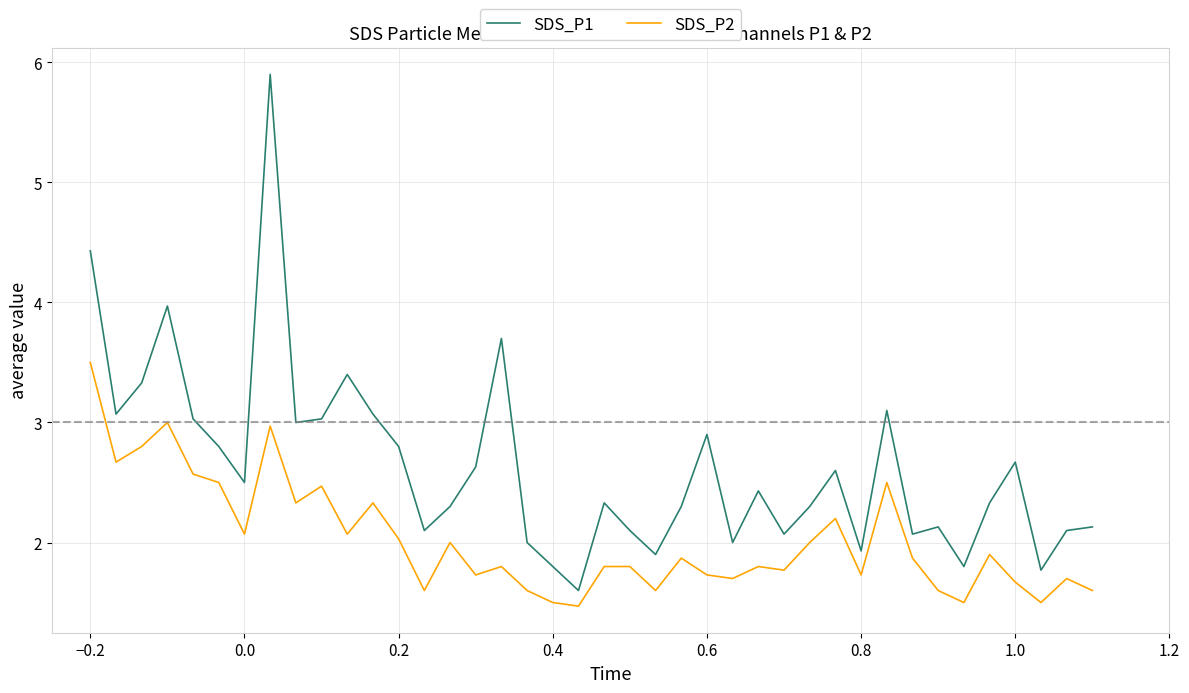

True or false: SDS_P1 and SDS_P2 intersect in this chart.

False